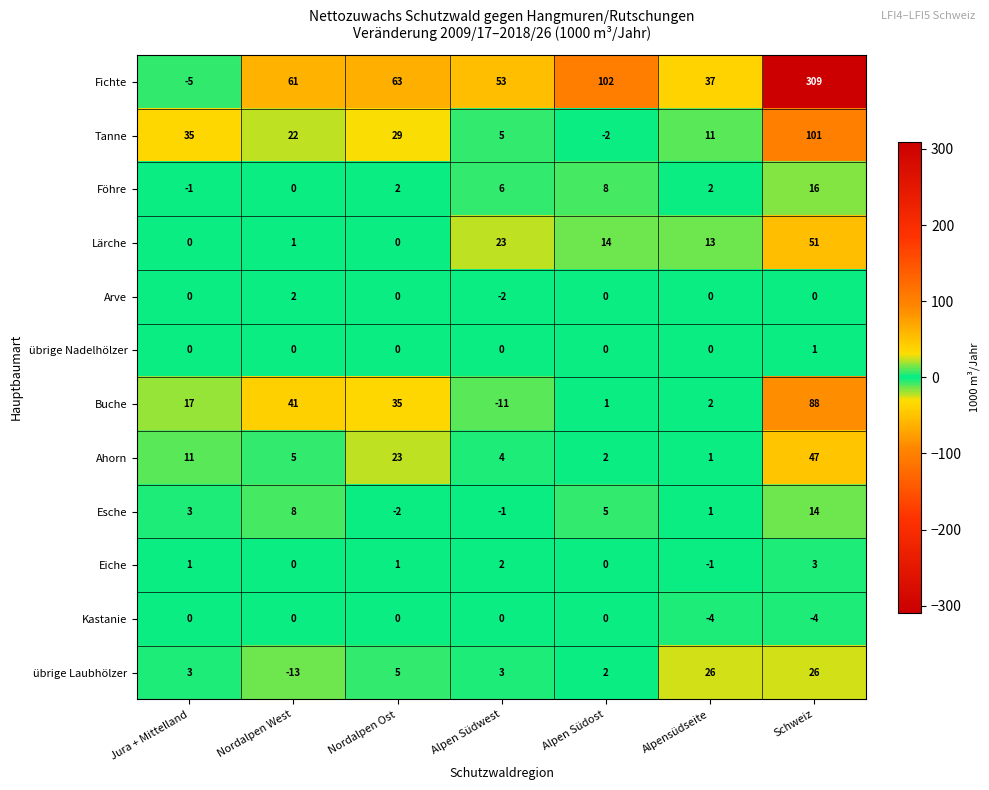

What is the sum of the Esche values at Alpen Südwest and Nordalpen West?

7